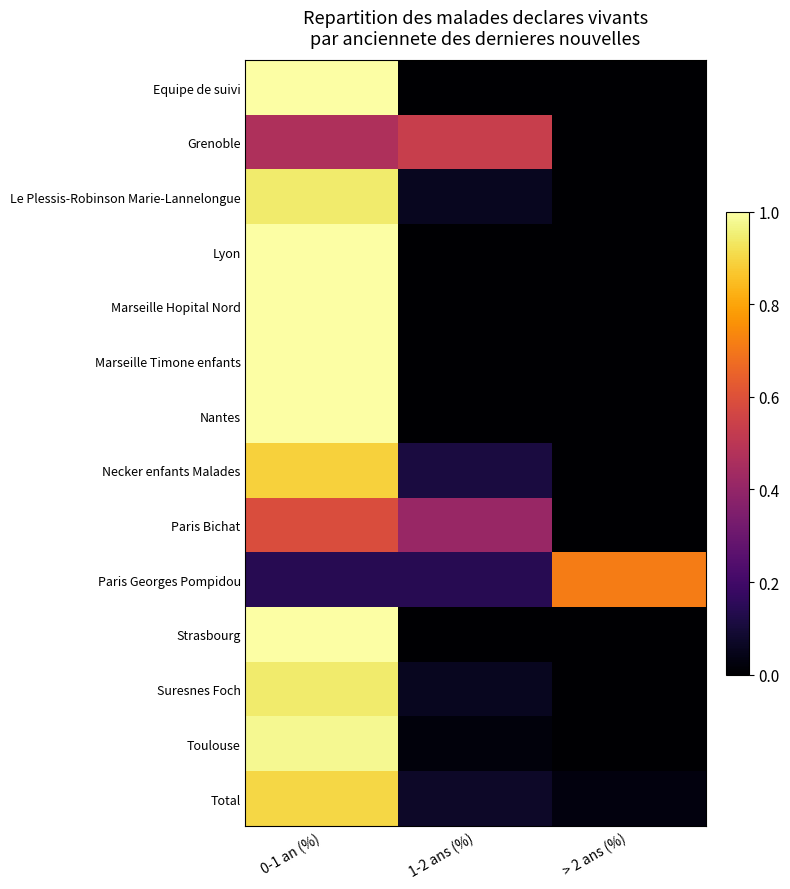

At 1-2 ans (%), list the series in order from largest to smallest.

Grenoble, Paris Bichat, Paris Georges Pompidou, Necker enfants Malades, Total, Le Plessis-Robinson Marie-Lannelongue, Suresnes Foch, Toulouse, Equipe de suivi, Lyon, Marseille Hopital Nord, Marseille Timone enfants, Nantes, Strasbourg